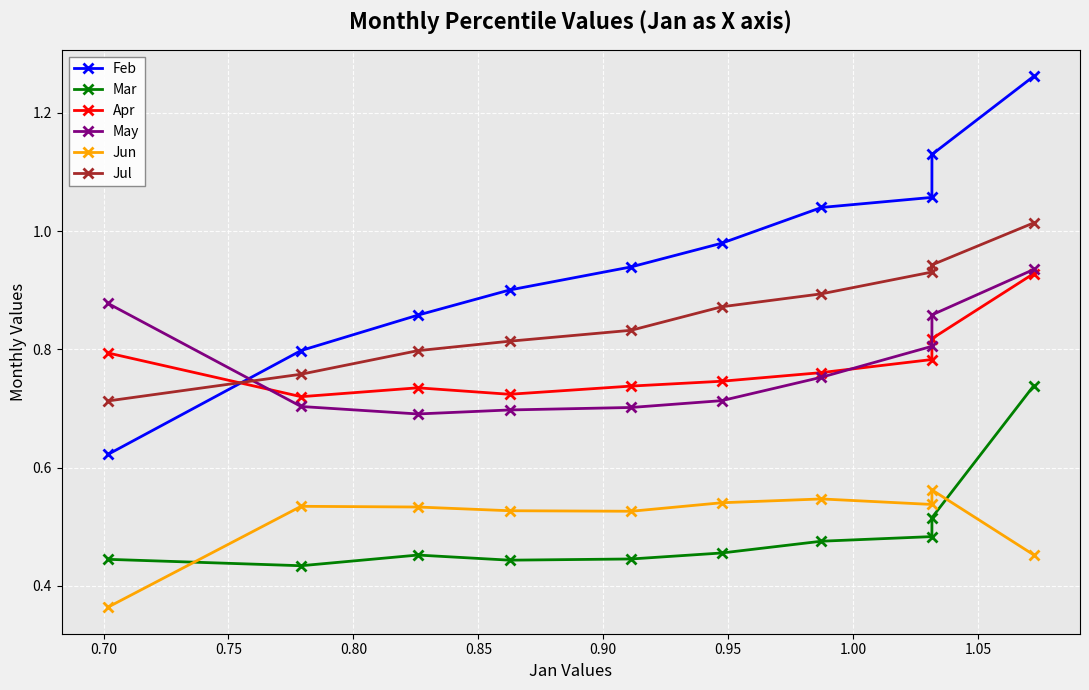

In Mar, how many points are lower than both neighbors (excluding endpoints)?

2